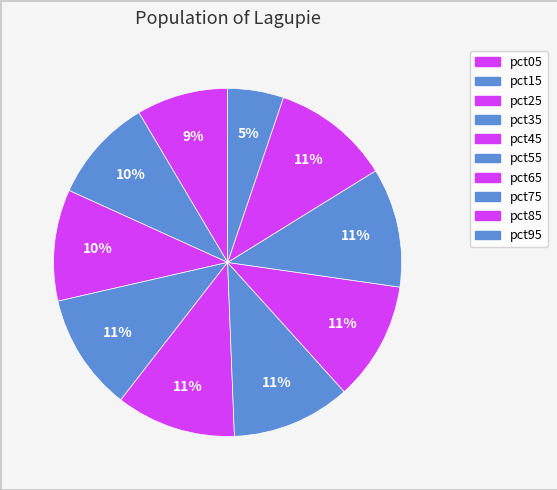

Does pct35 account for over 50% of the chart?

No